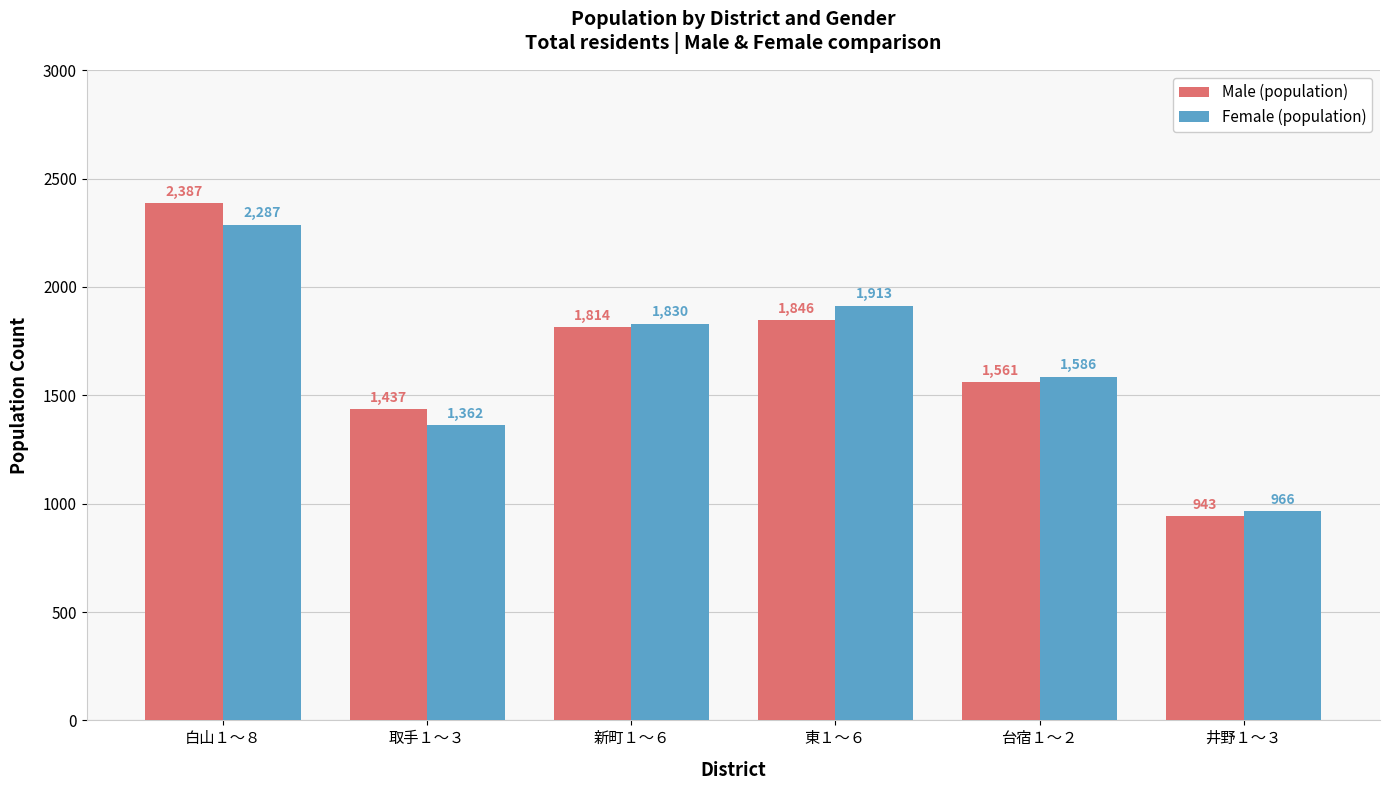

Are the bars grouped side by side (vs. stacked)?

Yes